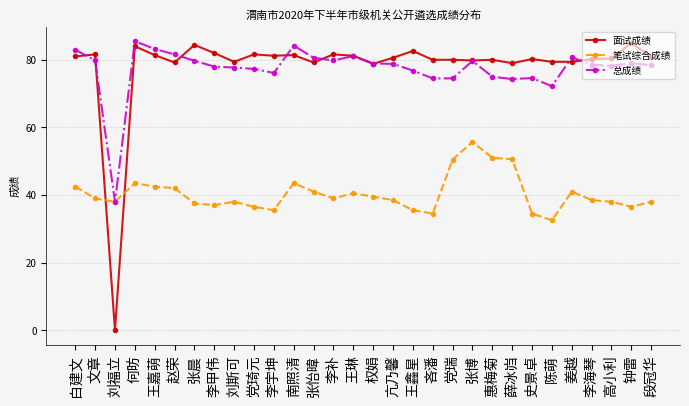

What is the label of the 4th point from the right?

李海琴